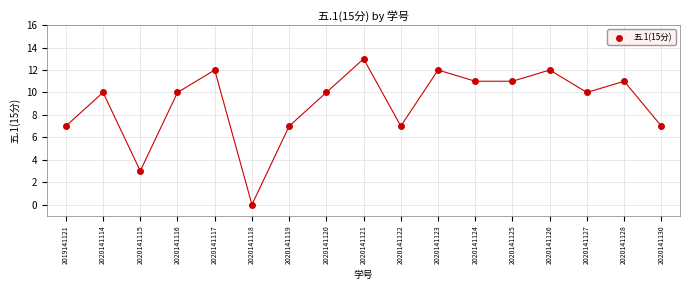

What is the range of Y values (max minus min)?

13